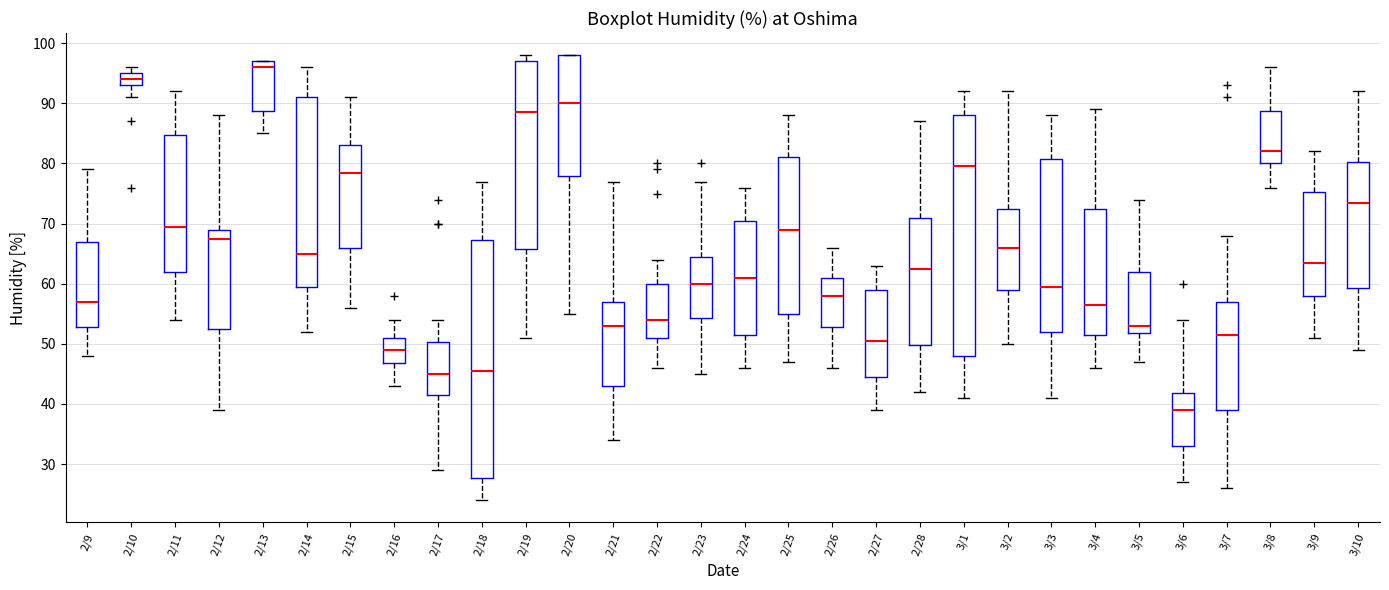

Which box's median line is the lowest?

3/6